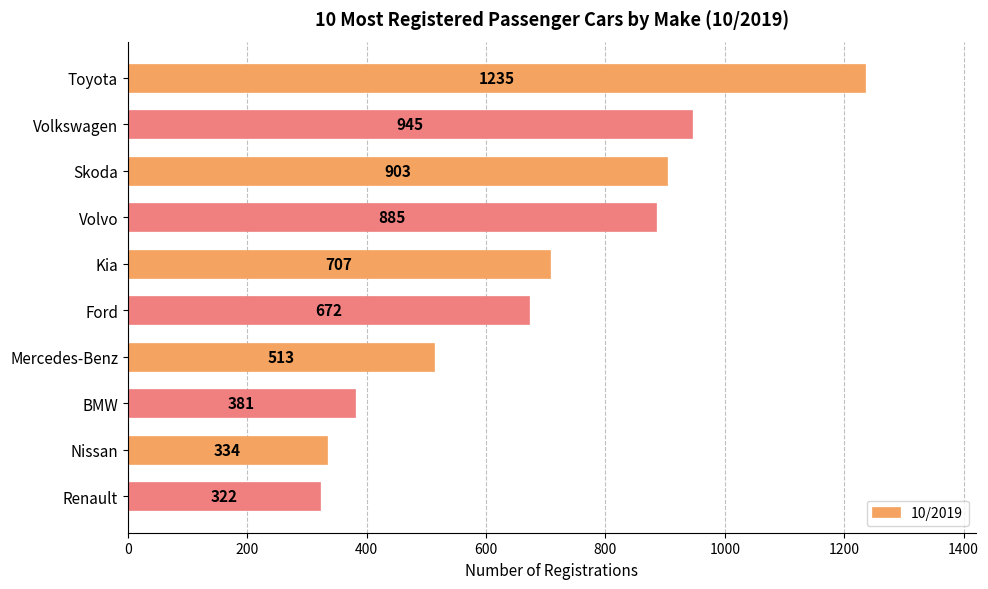

What is the greatest value displayed?

1235